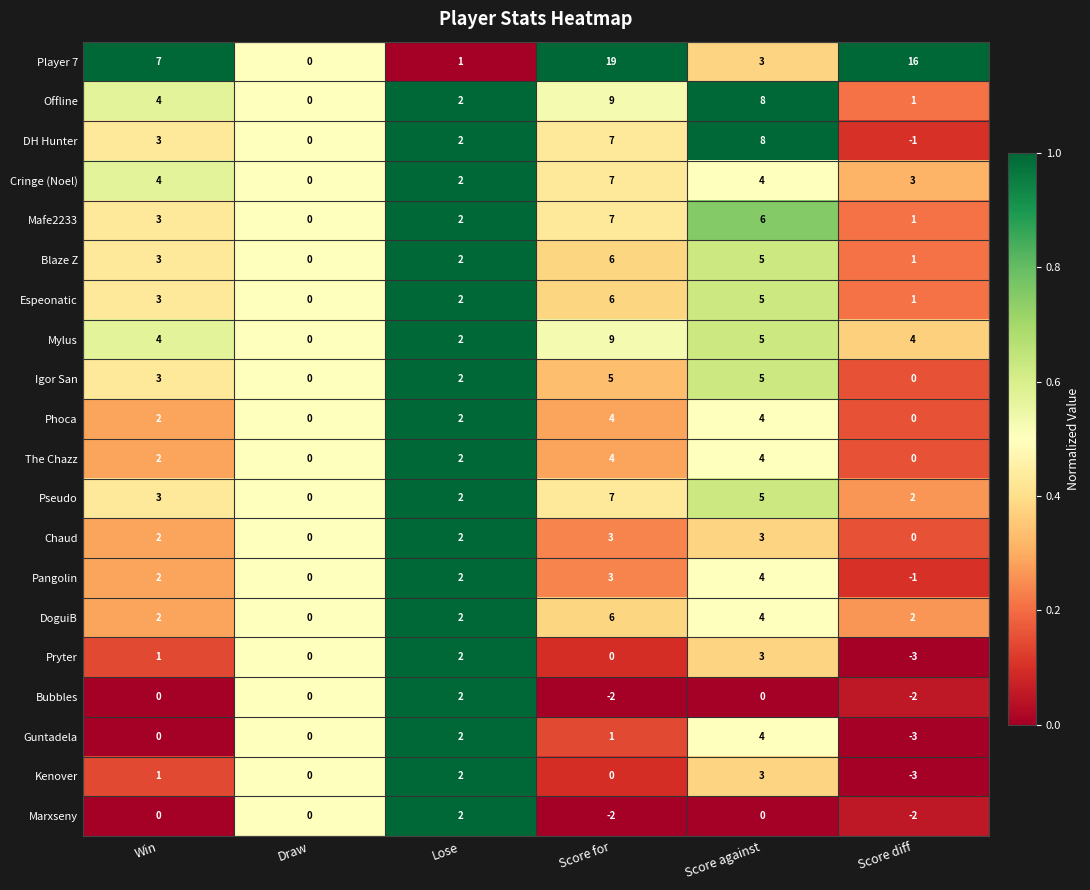

True or false: Chaud has a value of 2 at Score against.

False